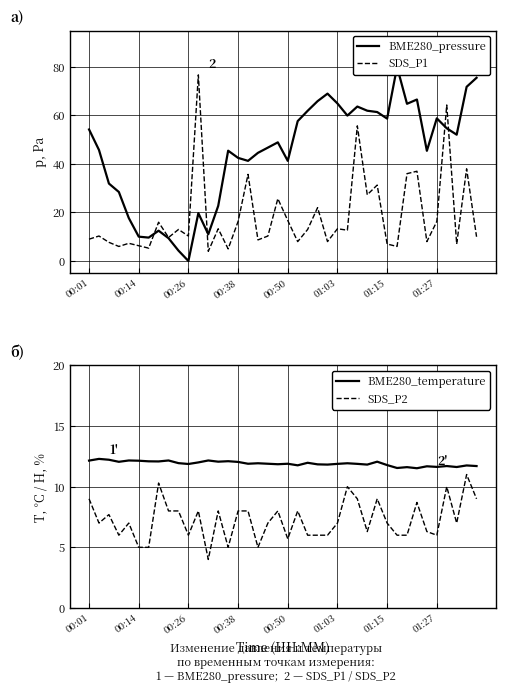

At how many categories does at least one series exceed 25?

31